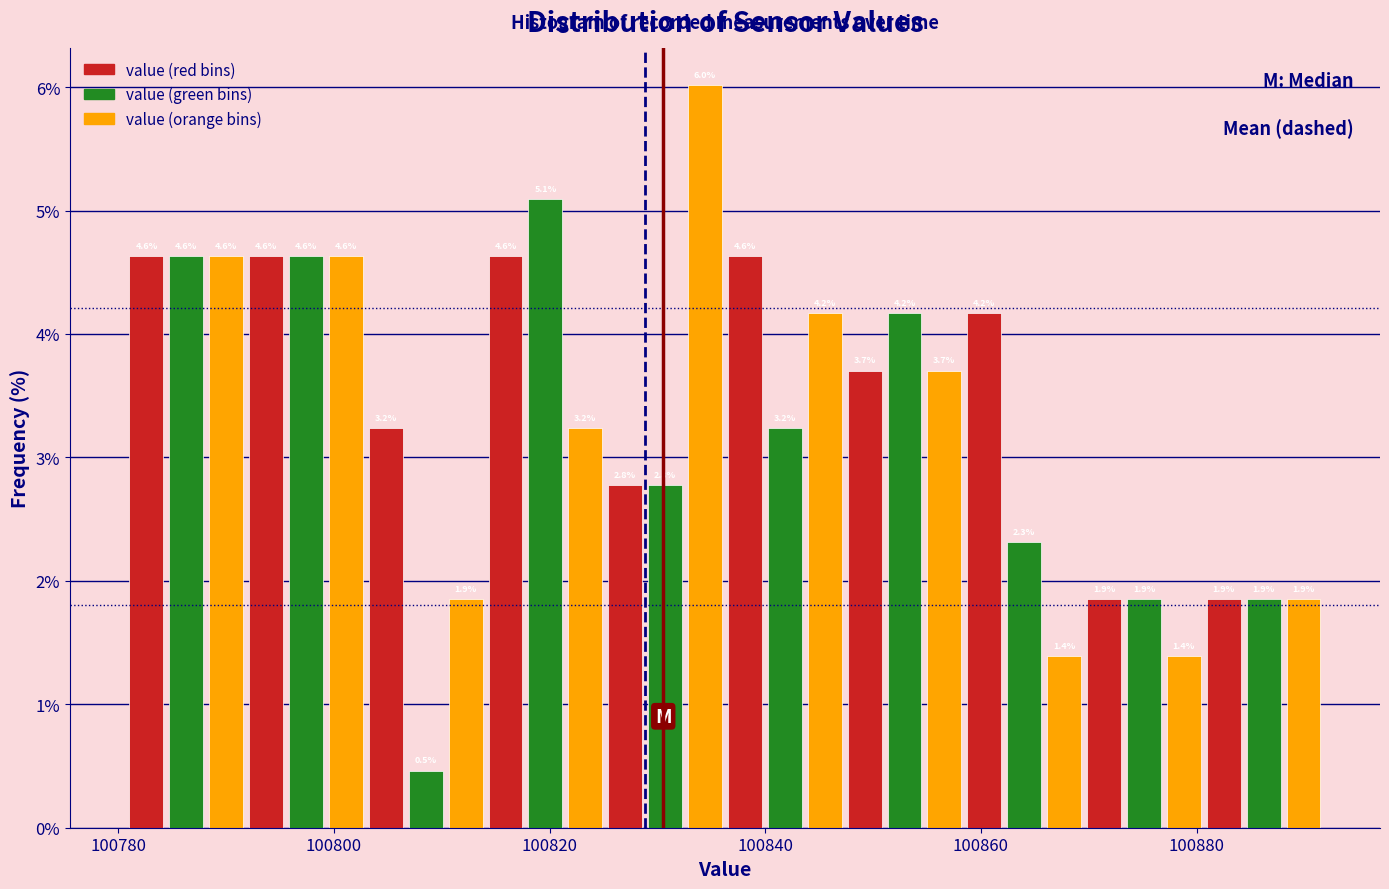

Around what value on the x-axis is the tallest bar? Give the approximate position of its centre, as read against the axis.

100834